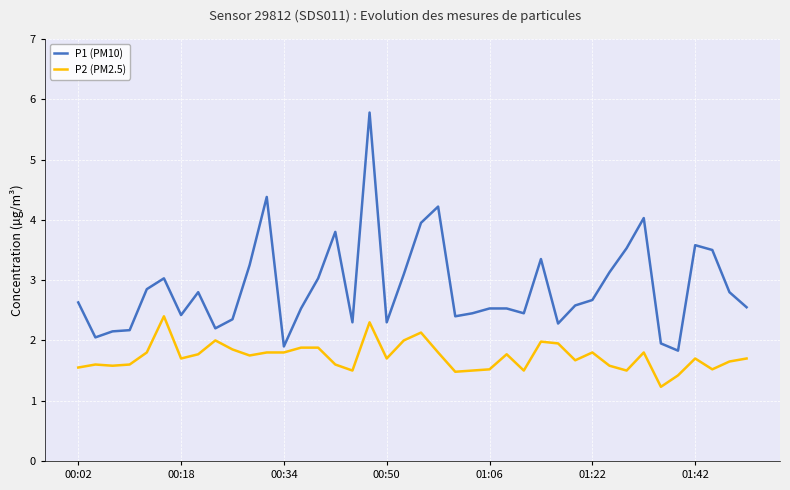

True or false: P1 (PM10) and P2 (PM2.5) intersect in this chart.

False